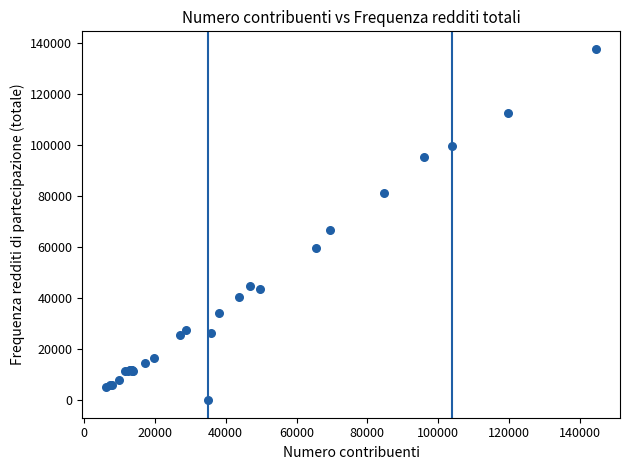

What Y value in the scatter plot is closest to 68918?

66610